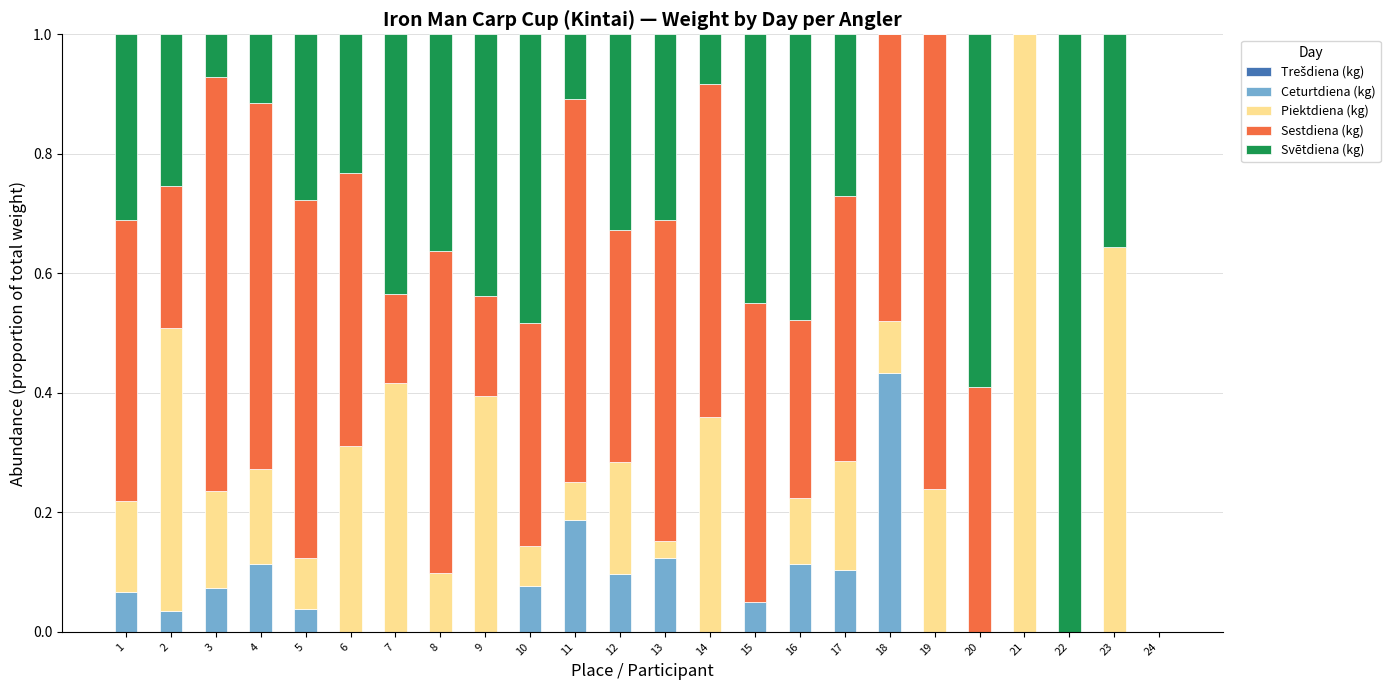

Are the bars horizontal?

No